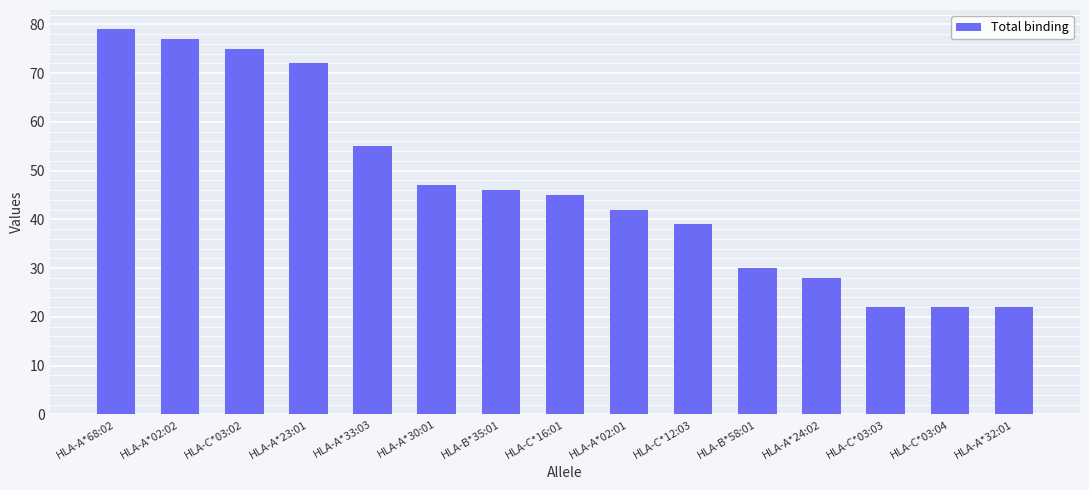

True or false: the data shows 23 at HLA-C*12:03.

False